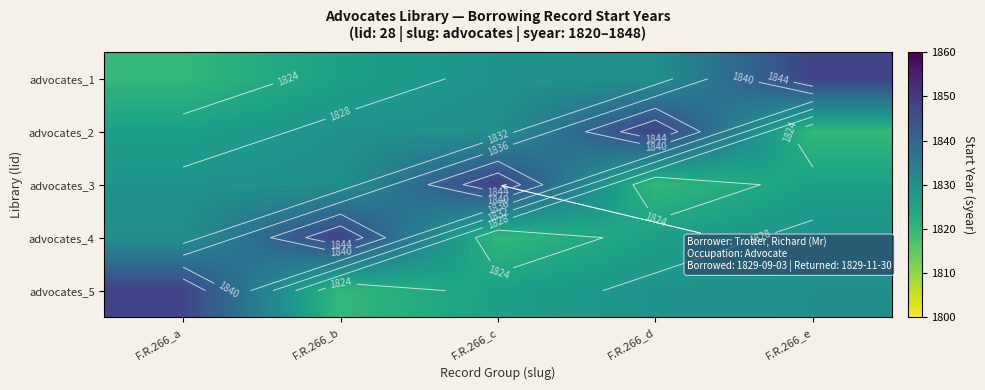

What is the sum of all advocates_3 values?

9153